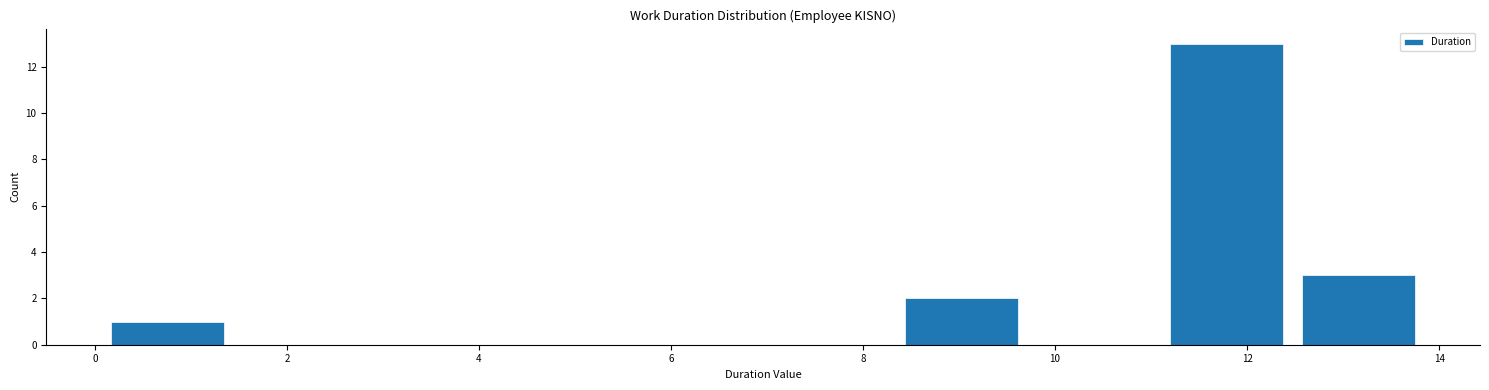

What is the height of the bar covering 11.0 to 12.4 on the x-axis? Neither the bar edges nor the heights are printed on the chart, so give them approximately, as read against the axes.

13